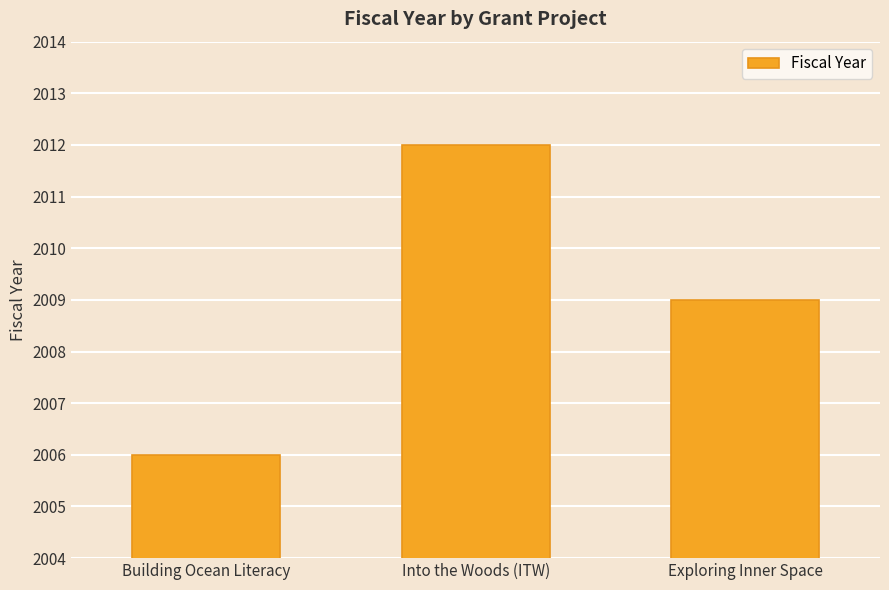

Which label corresponds to the largest value in the chart?

Into the Woods (ITW)